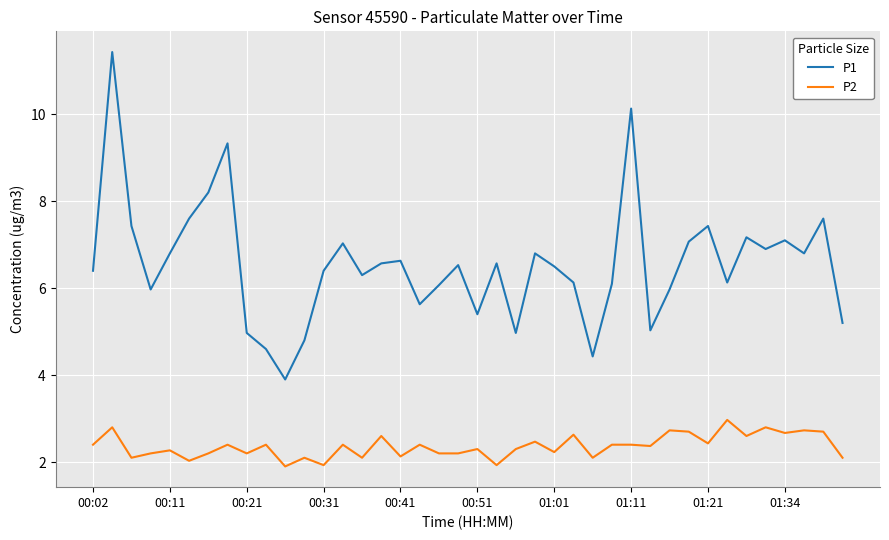

Which series has the largest range (max minus min)?

P1